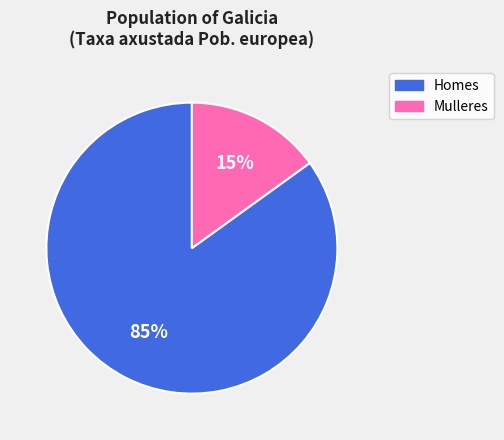

How many segments does this pie chart have?

2